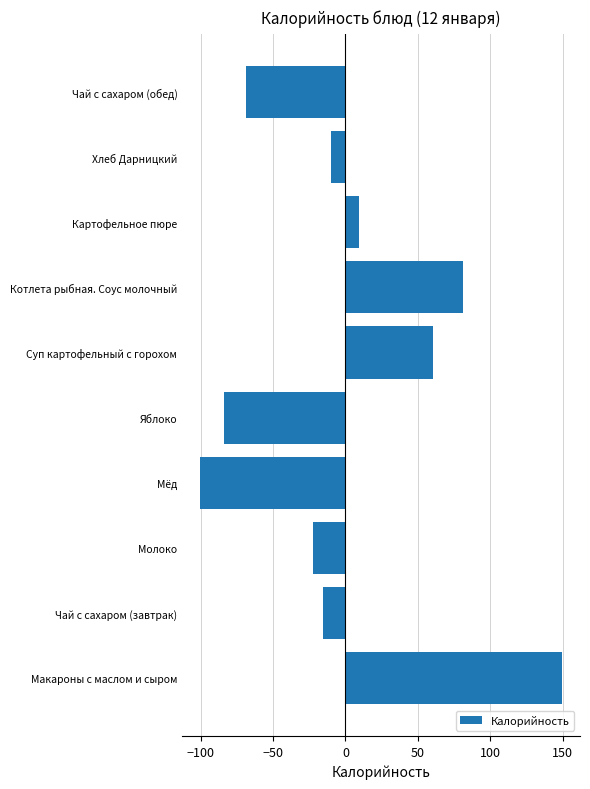

What is the sum of the values at Макароны с маслом и сыром and Чай с сахаром (обед)?

80.8